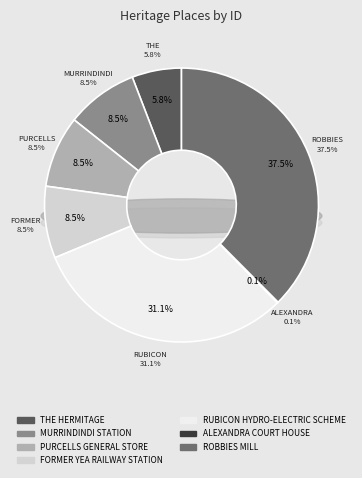

Is it true that RUBICON HYDRO-ELECTRIC SCHEME is 31% of the pie?

True